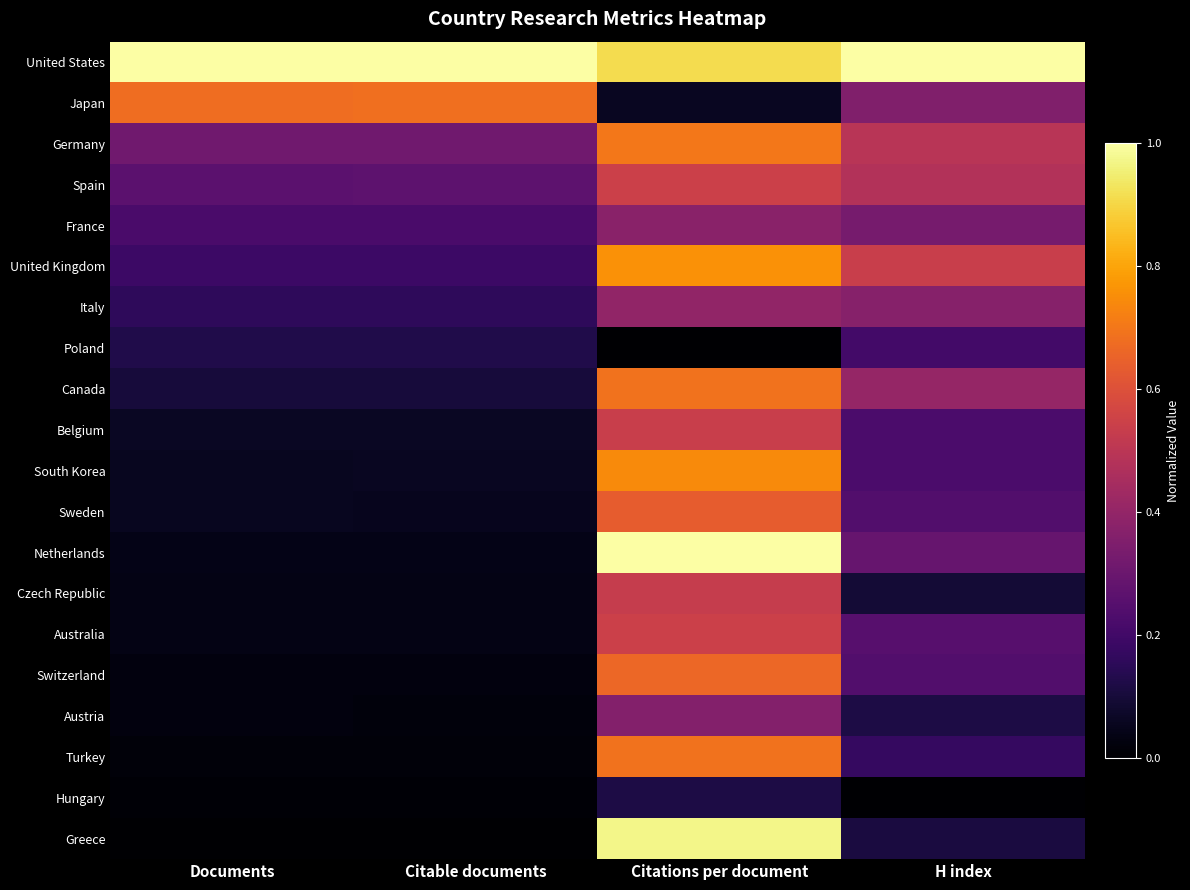

Reading left to right, list all the values displayed in this chart.

United States: Documents=1.0	Citable documents=1.0	Citations per document=0.9	H index=1.0
Japan: Documents=0.7	Citable documents=0.7	Citations per document=0.1	H index=0.4
Germany: Documents=0.3	Citable documents=0.3	Citations per document=0.7	H index=0.5
Spain: Documents=0.3	Citable documents=0.3	Citations per document=0.5	H index=0.5
France: Documents=0.2	Citable documents=0.2	Citations per document=0.4	H index=0.3
United Kingdom: Documents=0.2	Citable documents=0.2	Citations per document=0.8	H index=0.5
Italy: Documents=0.2	Citable documents=0.2	Citations per document=0.4	H index=0.4
Poland: Documents=0.1	Citable documents=0.1	Citations per document=0.0	H index=0.2
Canada: Documents=0.1	Citable documents=0.1	Citations per document=0.7	H index=0.4
Belgium: Documents=0.1	Citable documents=0.1	Citations per document=0.5	H index=0.2
South Korea: Documents=0.1	Citable documents=0.1	Citations per document=0.7	H index=0.2
Sweden: Documents=0.1	Citable documents=0.1	Citations per document=0.6	H index=0.2
Netherlands: Documents=0.0	Citable documents=0.0	Citations per document=1.0	H index=0.3
Czech Republic: Documents=0.0	Citable documents=0.0	Citations per document=0.5	H index=0.1
Australia: Documents=0.0	Citable documents=0.0	Citations per document=0.5	H index=0.3
Switzerland: Documents=0.0	Citable documents=0.0	Citations per document=0.7	H index=0.2
Austria: Documents=0.0	Citable documents=0.0	Citations per document=0.4	H index=0.1
Turkey: Documents=0.0	Citable documents=0.0	Citations per document=0.7	H index=0.2
Hungary: Documents=0.0	Citable documents=0.0	Citations per document=0.1	H index=0.0
Greece: Documents=0.0	Citable documents=0.0	Citations per document=1.0	H index=0.1